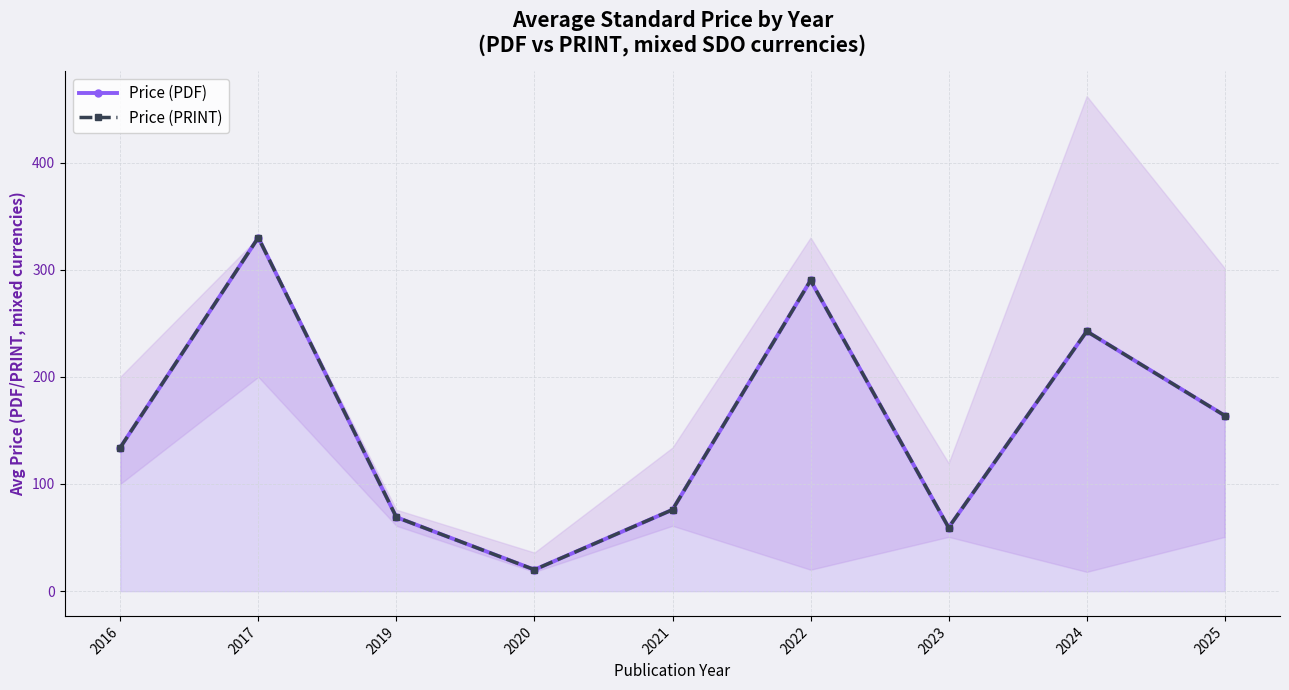

At which category does Price (PRINT) reach its first local valley?

2020